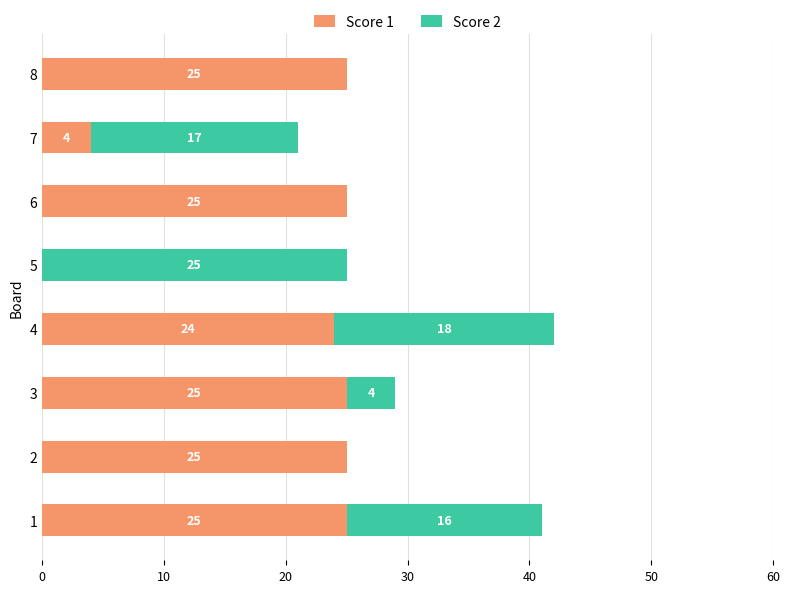

What is the sum of all Score 1 values?

153